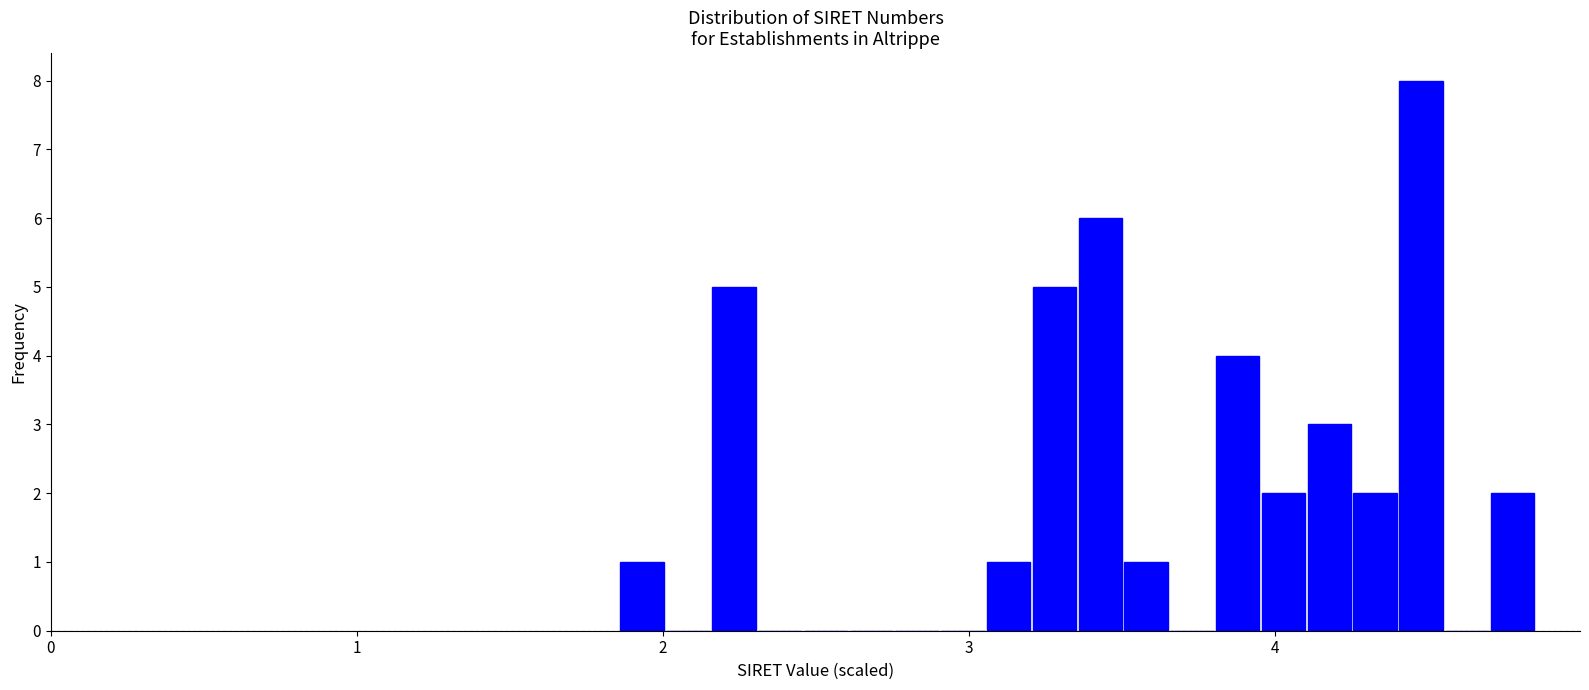

Around what value on the x-axis is the tallest bar? Give the approximate position of its centre, as read against the axis.

4.5